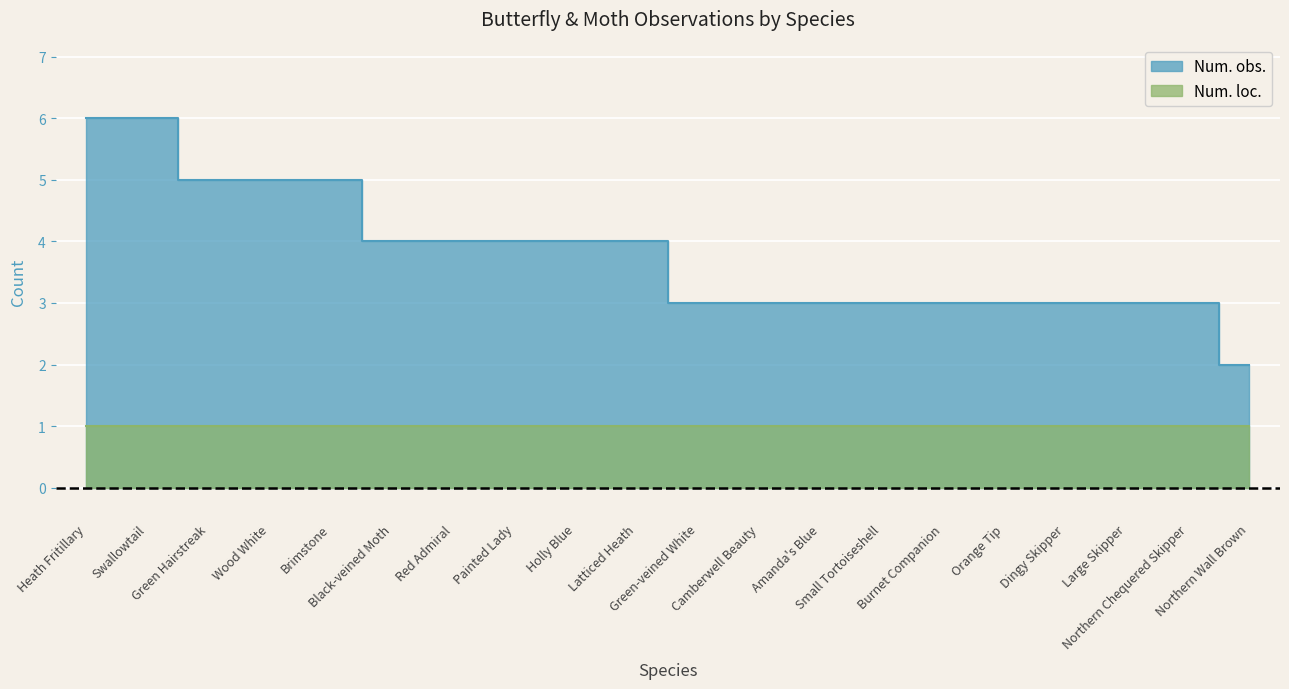

Reading left to right, extract all data points from this chart.

6	6	5	5	5	4	4	4	4	4	3	3	3	3	3	3	3	3	3	2